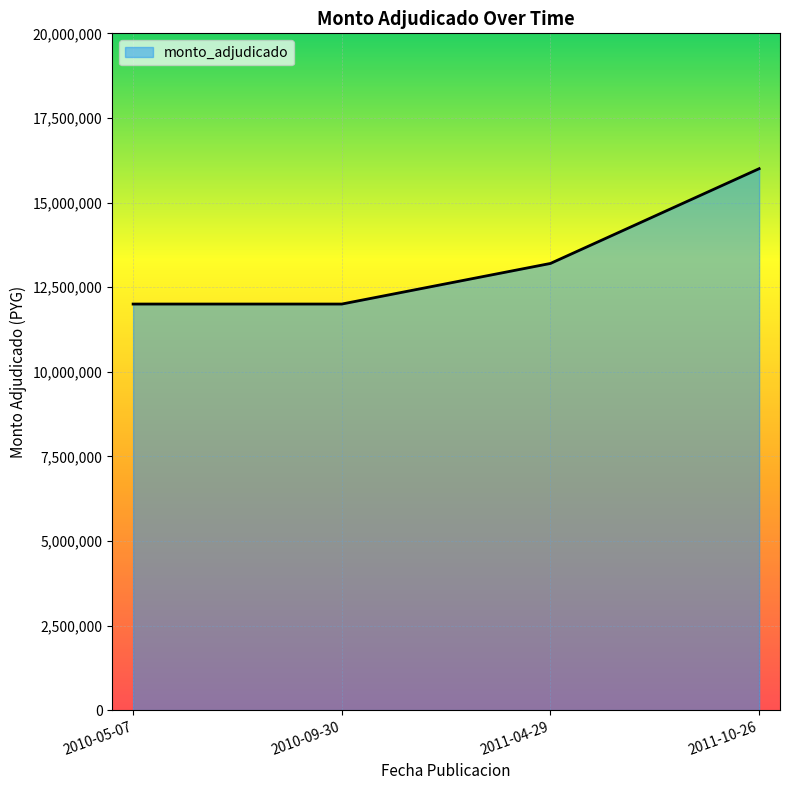

What is the label of the 2nd point from the left?

2010-09-30